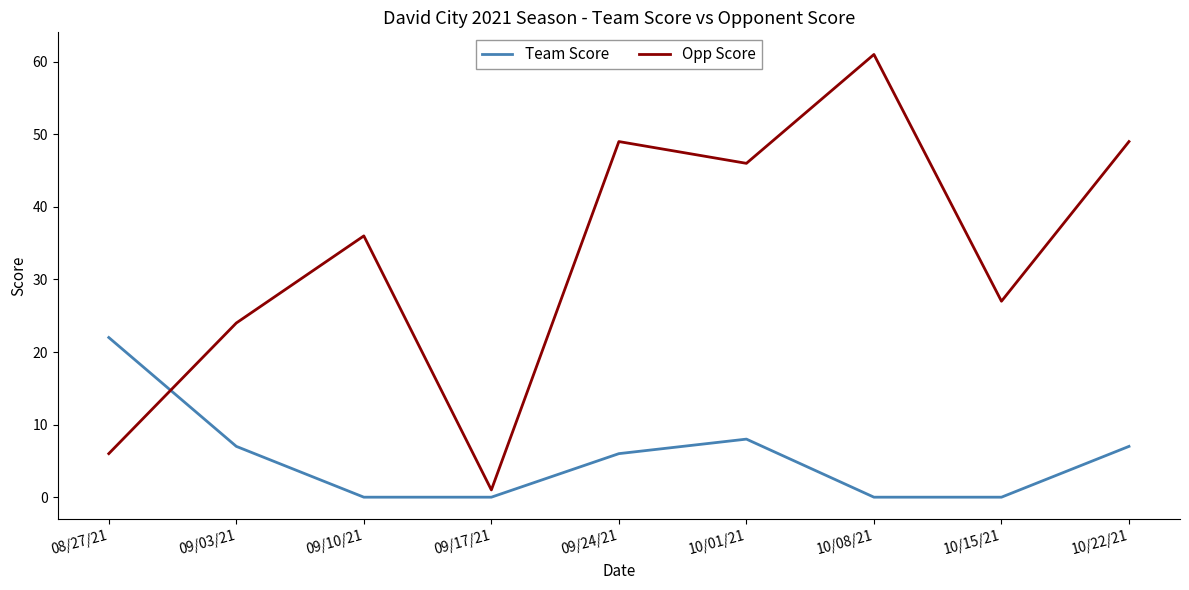

What is the difference between the second highest and second lowest values in the Opp Score series?

43